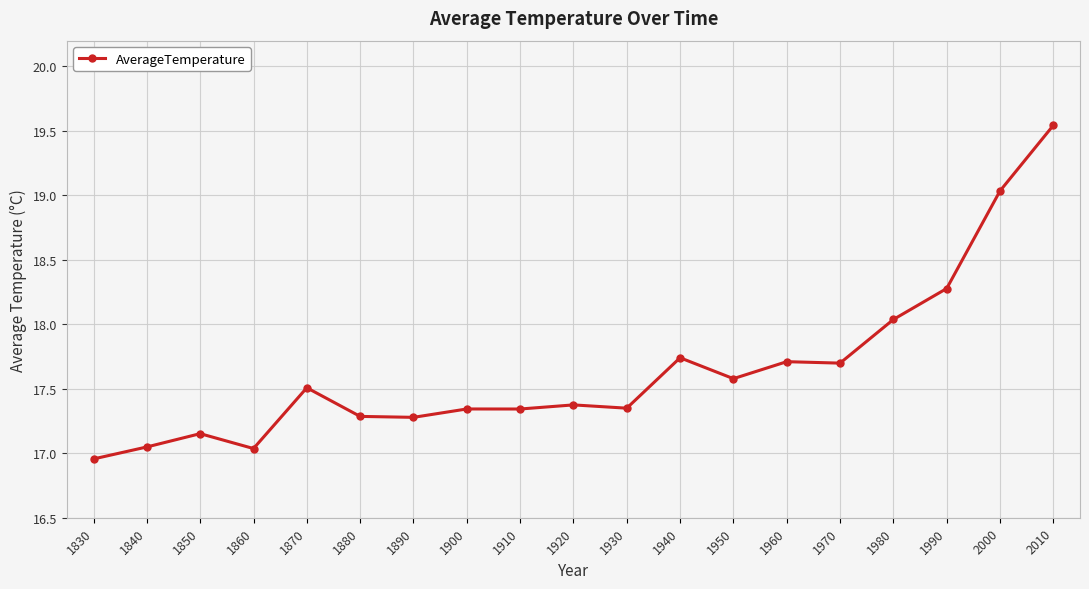

Which has a higher value, 1830 or 1880?

1880